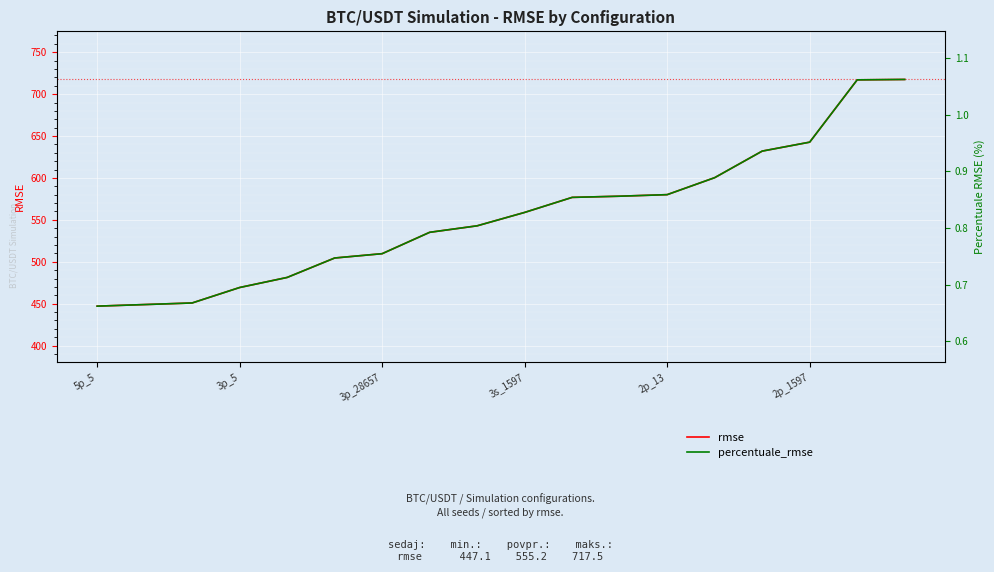

At which category is the sum across all series the highest?

17